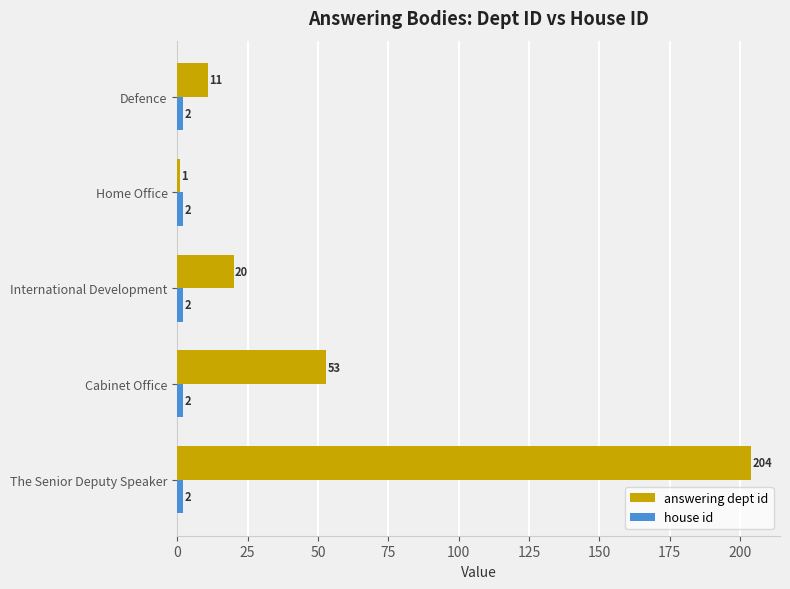

Which series has the widest spread of values?

answering dept id